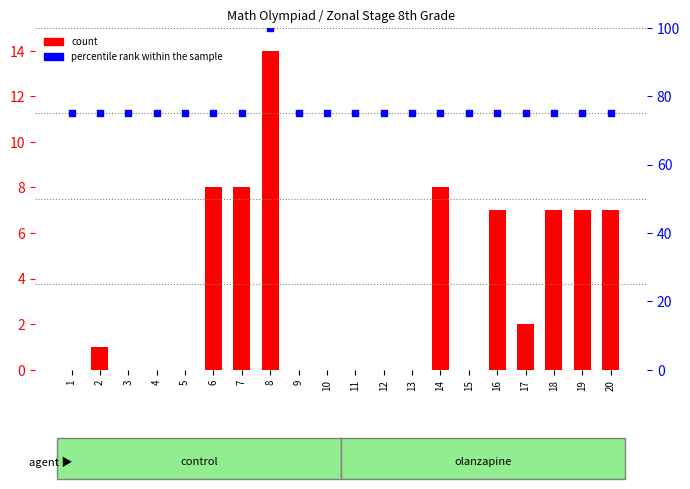

Which series has the widest spread of Y values?

percentile rank within the sample